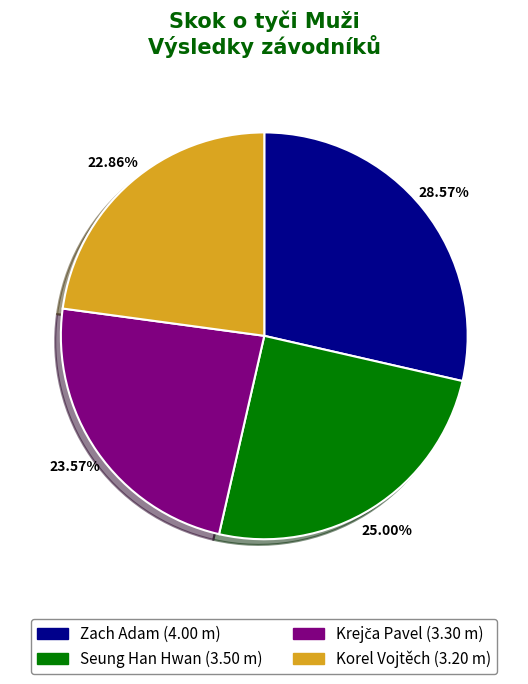

Is there any slice that represents more than half of the pie?

No